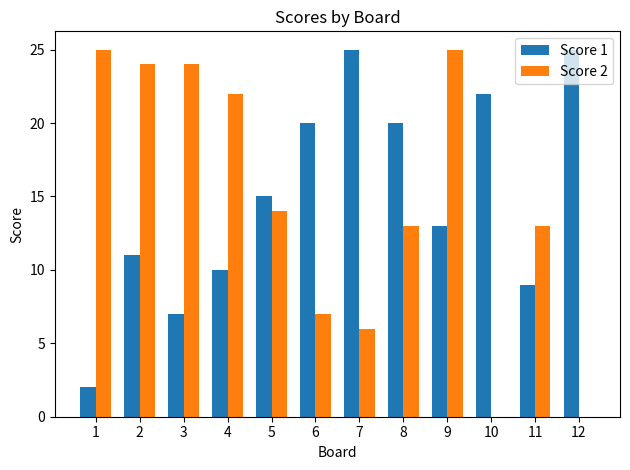

What is the maximum value shown in the chart?

25